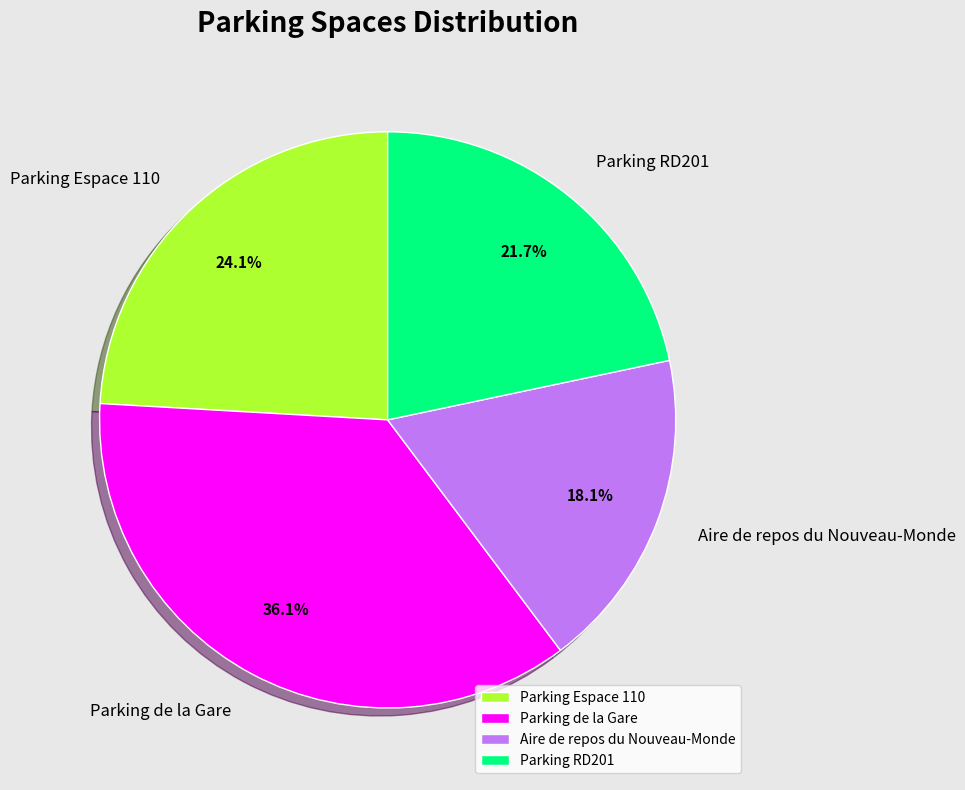

Rank the categories by value from highest to lowest.

Parking de la Gare, Parking Espace 110, Parking RD201, Aire de repos du Nouveau-Monde